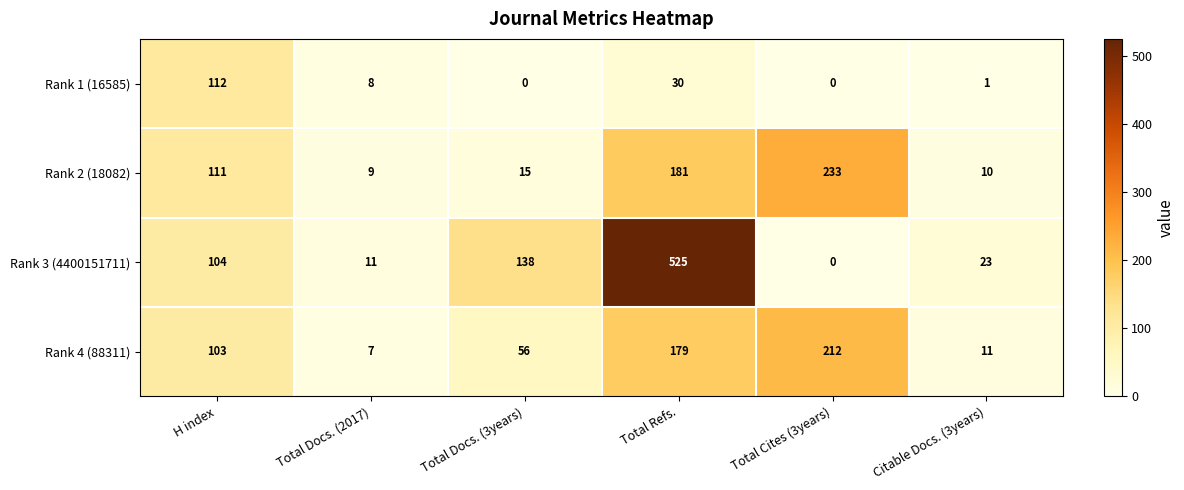

List the labels in order of Rank 2 (18082) value, smallest first.

Total Docs. (2017), Citable Docs. (3years), Total Docs. (3years), H index, Total Refs., Total Cites (3years)